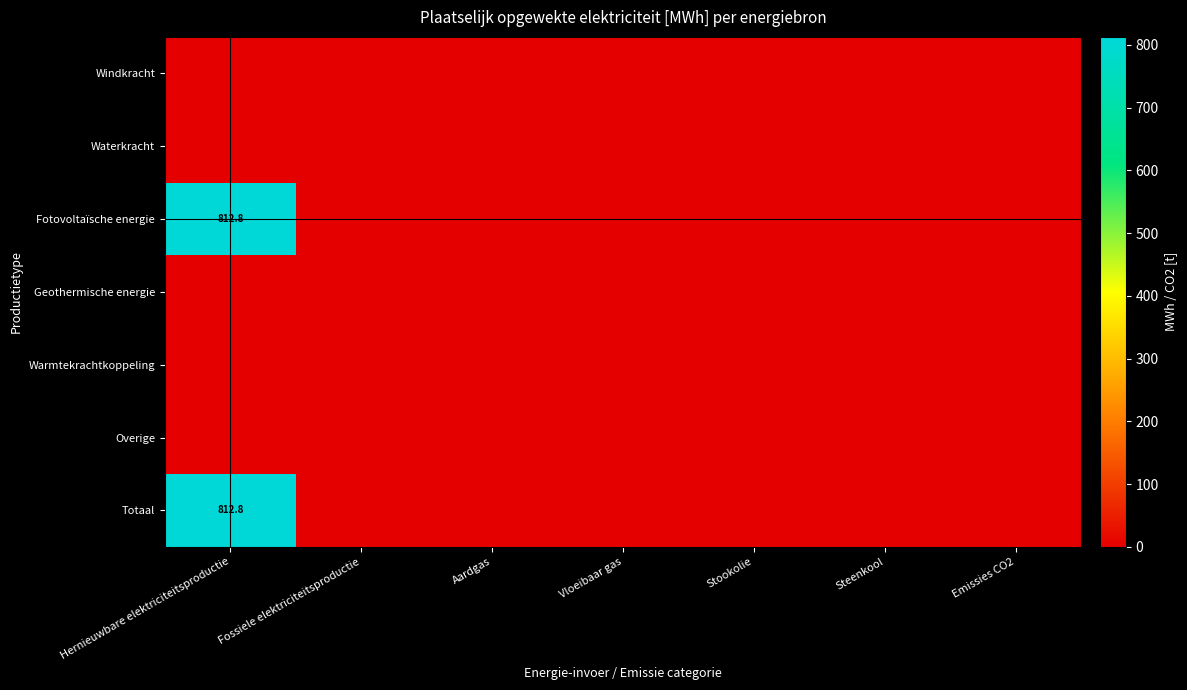

Which category has the lowest value in the Geothermische energie series?

Hernieuwbare elektriciteitsproductie